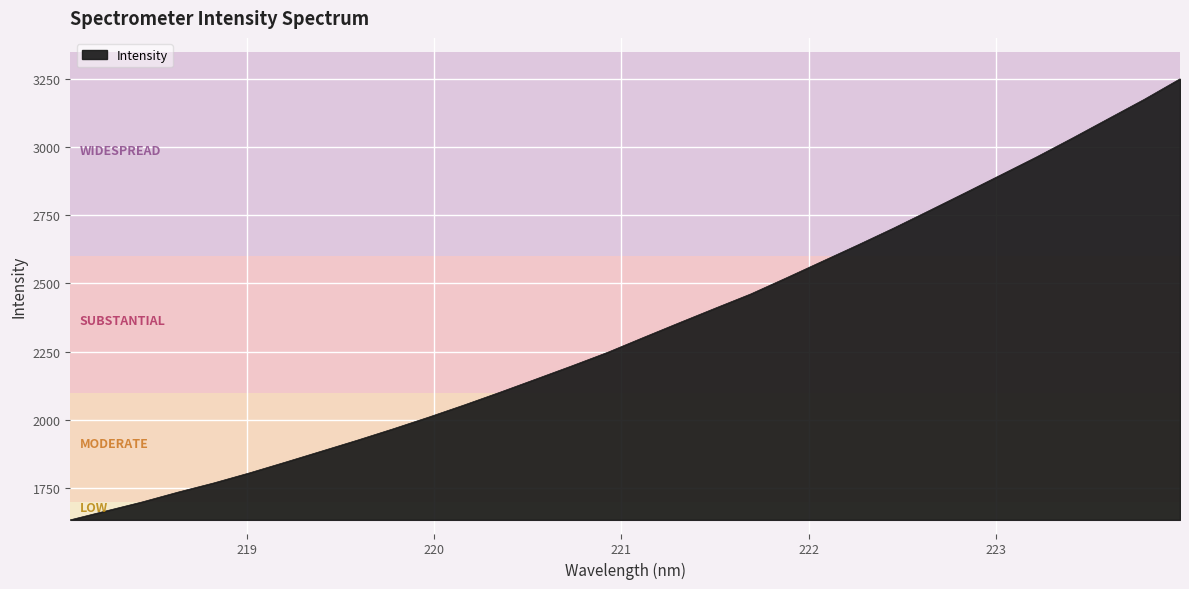

What is the smallest value displayed?

1634.4